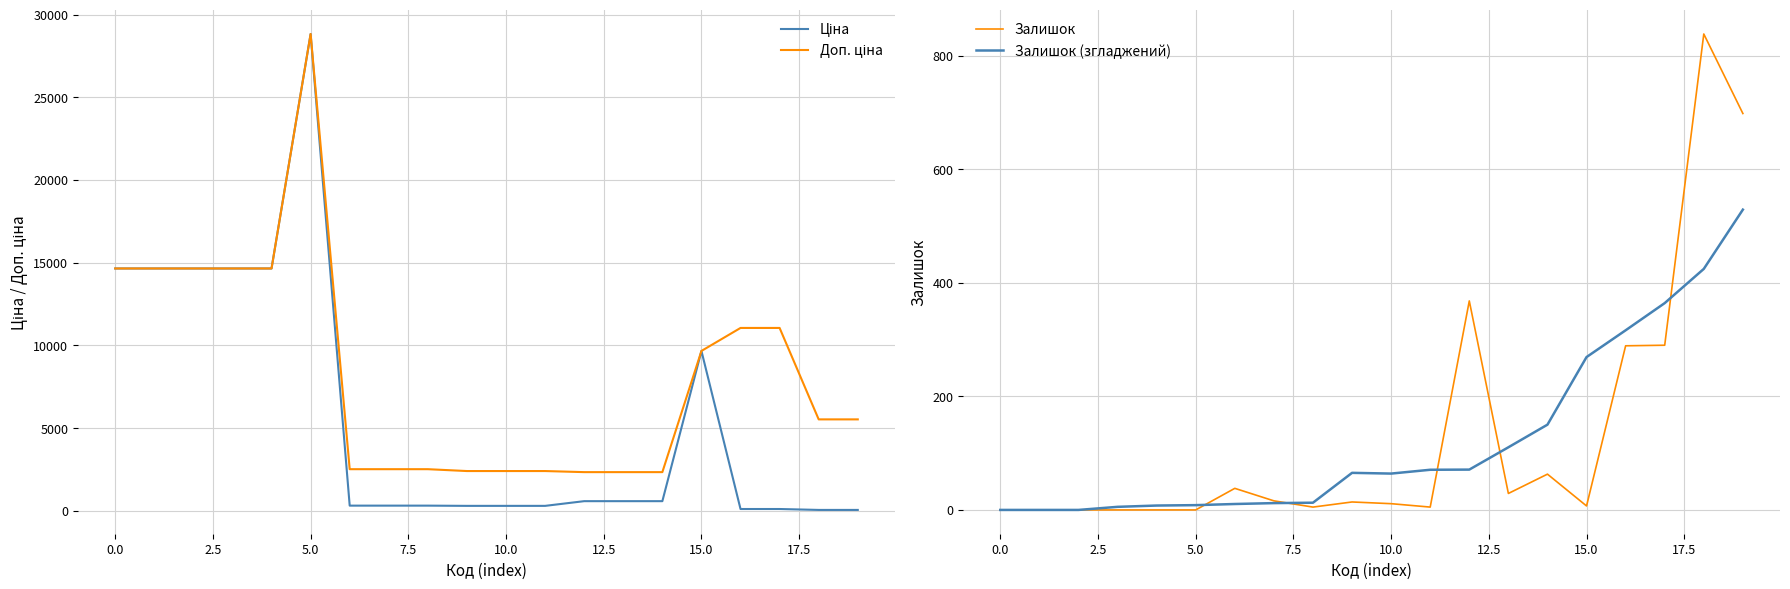

In Залишок, how many points are higher than both neighbors (excluding endpoints)?

5